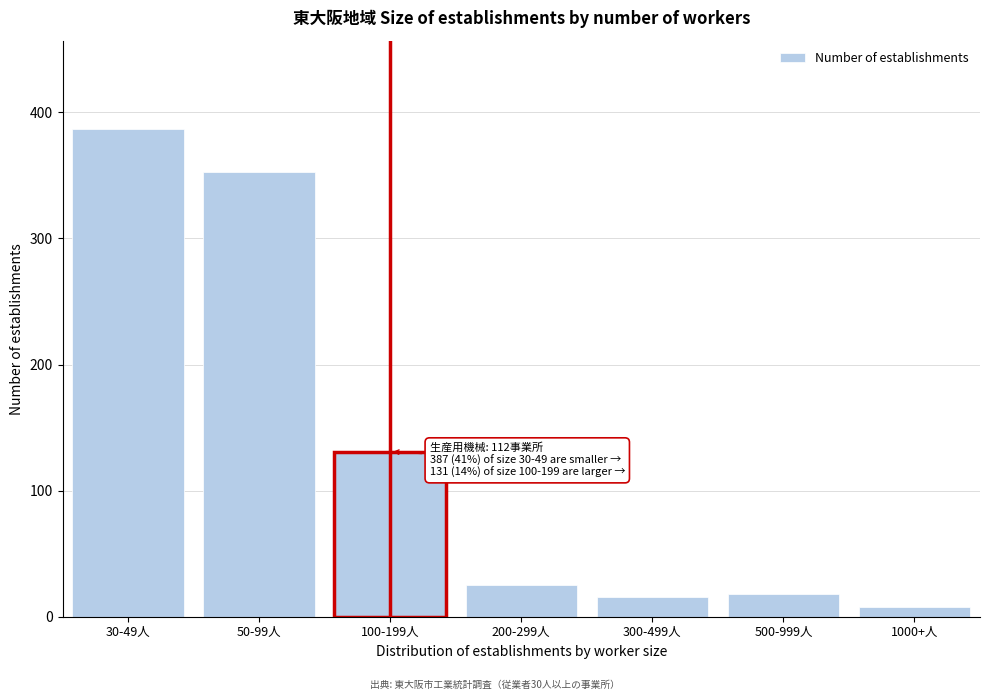

Reading right to left, extract all data points from this chart.

8	18	16	25	131	353	387